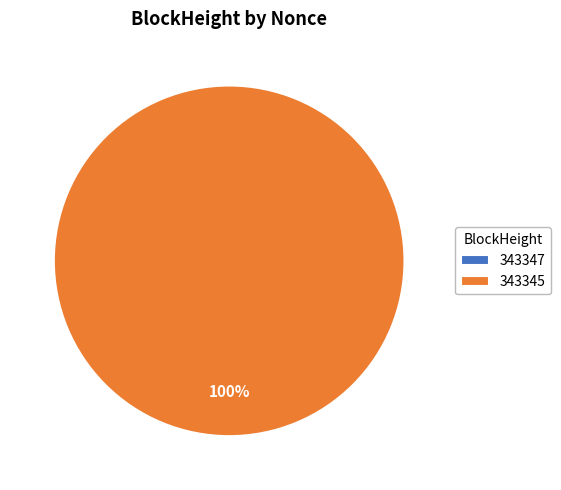

Between 343345 and 343347, which is larger?

343345